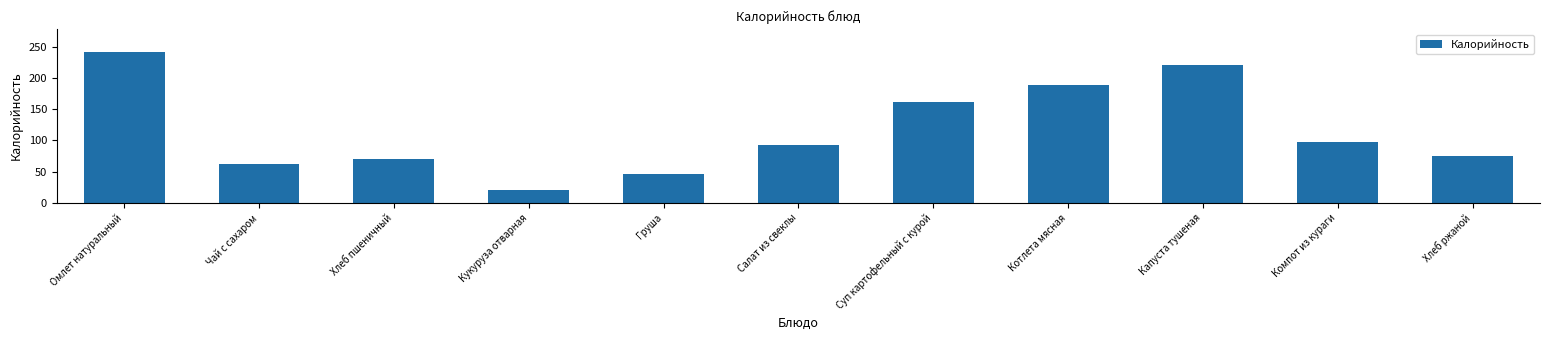

Reading left to right, list all the values displayed in this chart.

Омлет натуральный=242.0	Чай с сахаром=62.0	Хлеб пшеничный=70.1	Кукуруза отварная=21.0	Груша=47.0	Салат из свеклы=93.0	Суп картофельный с курой=161.0	Котлета мясная=188.0	Капуста тушеная=220.0	Компот из кураги=98.0	Хлеб ржаной=75.0